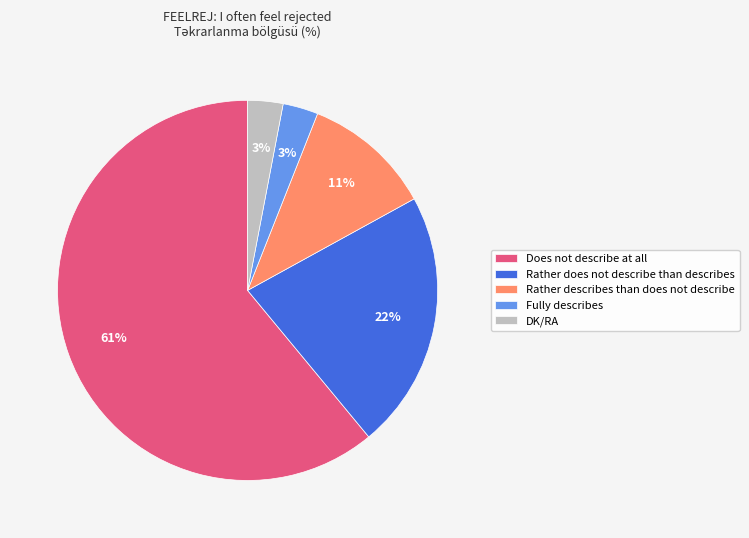

Is the sum of Rather describes than does not describe and DK/RA greater than half?

No